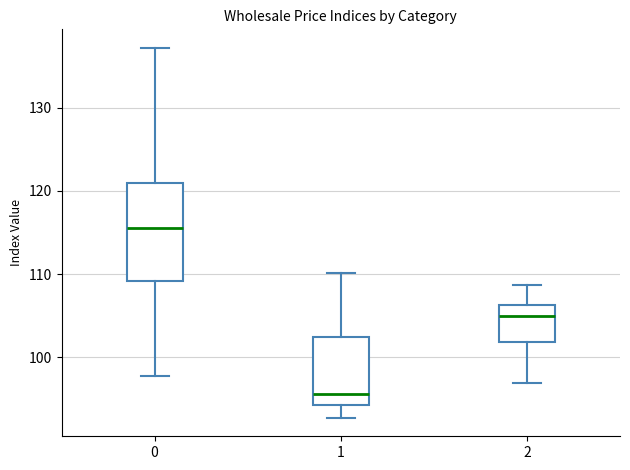

Reading left to right, transcribe this box plot: for each box, give where its median line is, the range the box spans, and where its two whiskers end, as read against the y-axis. The values are not printed on the chart, so give them approximately, as read against the axis.

0: median 116, box 109 to 121, whiskers 98 to 137
1: median 96, box 94 to 102, whiskers 93 to 110
2: median 105, box 102 to 106, whiskers 97 to 109